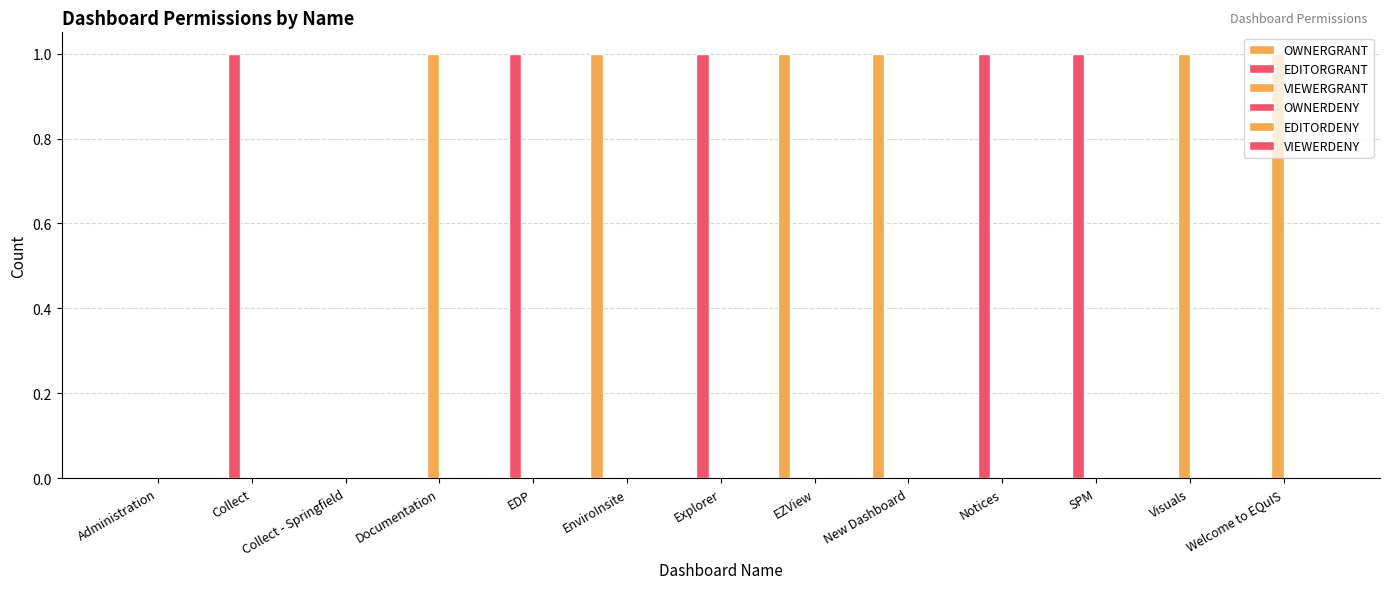

What is the total value across all series at Notices?

1